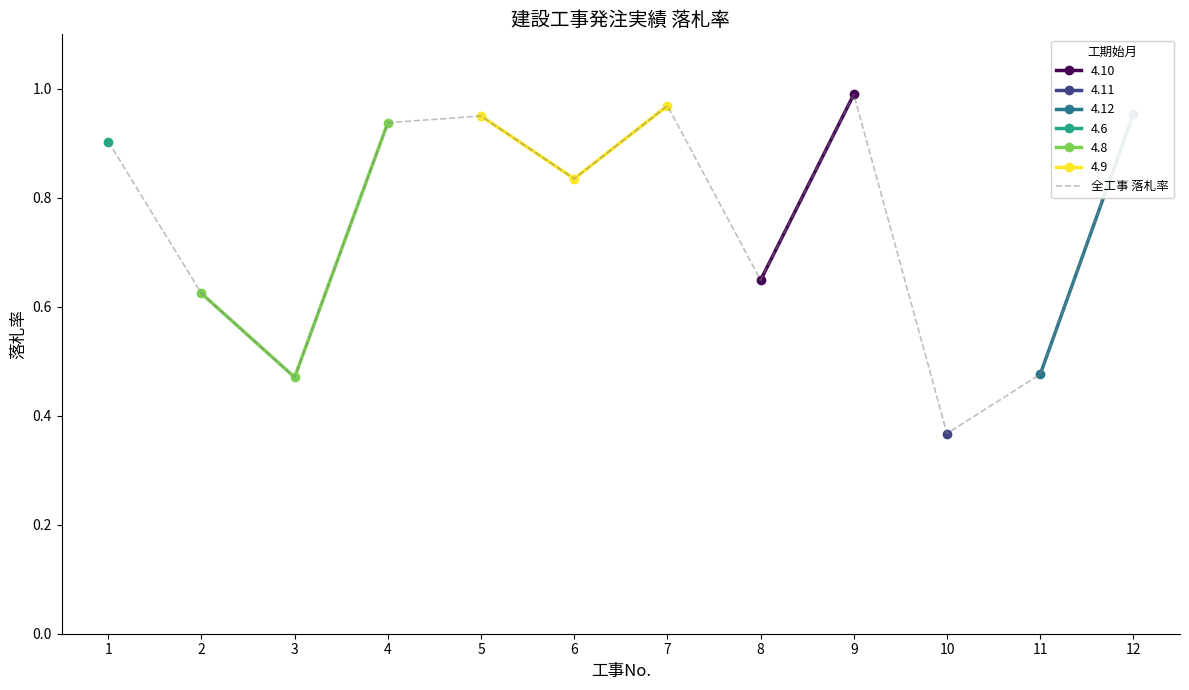

Rank the categories by value from lowest to highest.

10, 3, 11, 2, 8, 6, 1, 4, 5, 12, 7, 9